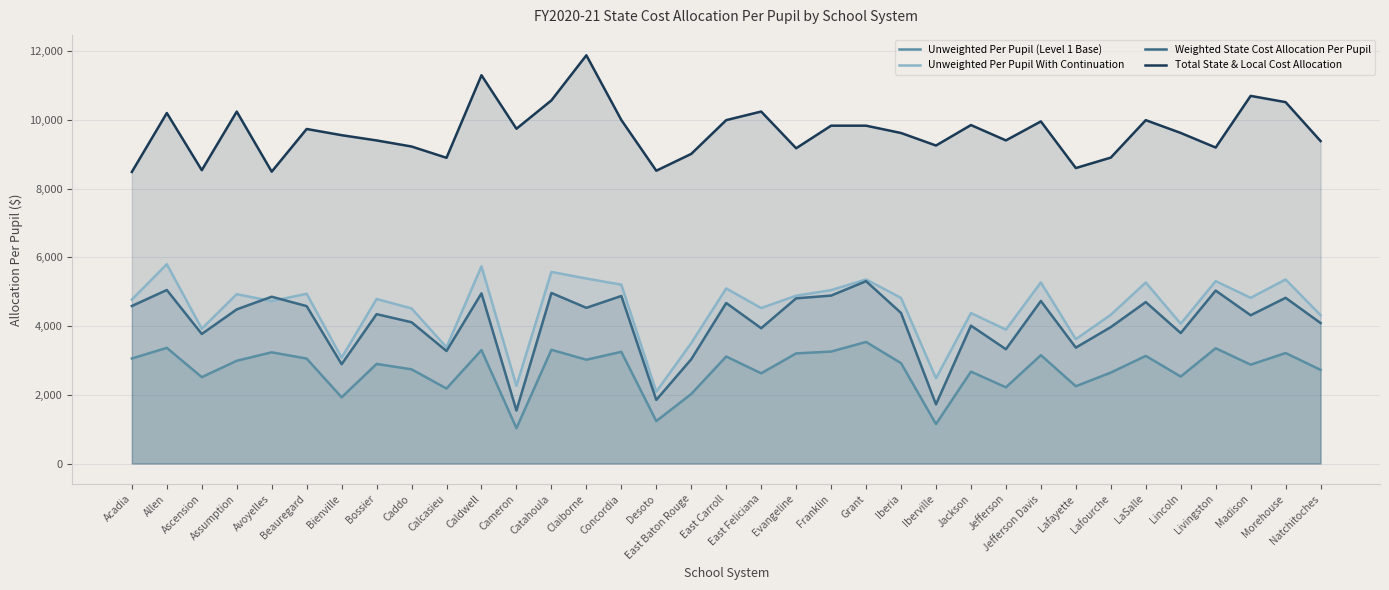

At which category does Weighted State Cost Allocation Per Pupil reach its first local valley?

Ascension